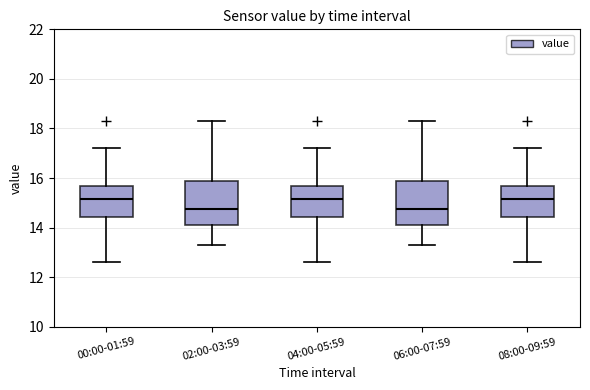

Reading left to right, transcribe this box plot: for each box, give where its median line is, the range the box spans, and where its two whiskers end, as read against the y-axis. The values are not printed on the chart, so give them approximately, as read against the axis.

00:00-01:59: median 15.2, box 14.4 to 15.6, whiskers 12.6 to 17.2
02:00-03:59: median 14.8, box 14.2 to 15.8, whiskers 13.4 to 18.4
04:00-05:59: median 15.2, box 14.4 to 15.6, whiskers 12.6 to 17.2
06:00-07:59: median 14.8, box 14.2 to 15.8, whiskers 13.4 to 18.4
08:00-09:59: median 15.2, box 14.4 to 15.6, whiskers 12.6 to 17.2